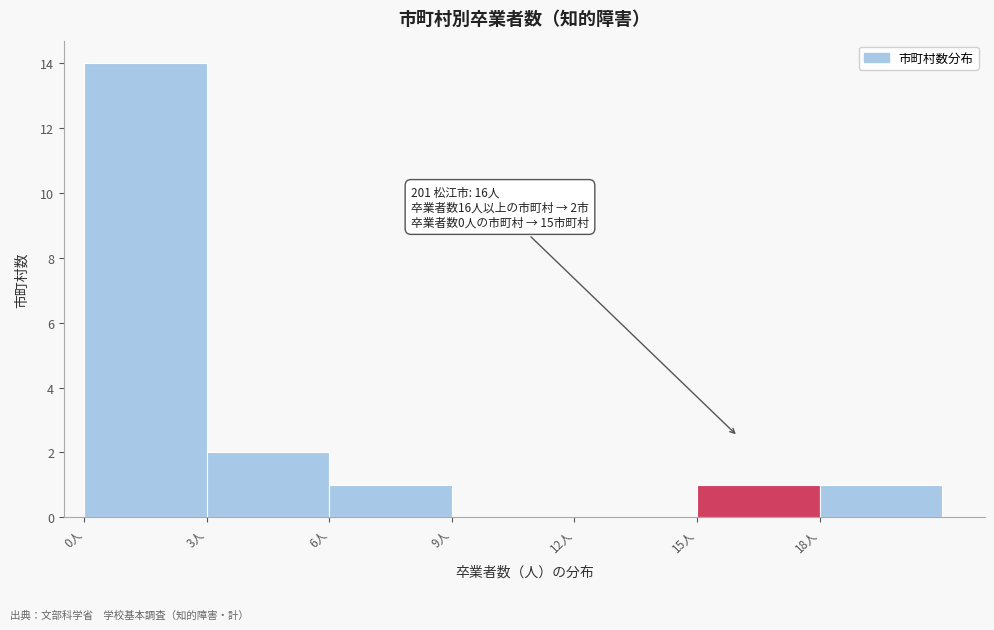

Which range on the x-axis has the tallest bar?

0 to 3